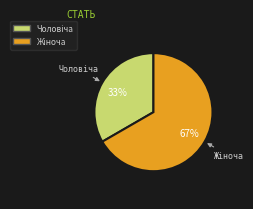

Is there a majority slice in this chart?

Yes